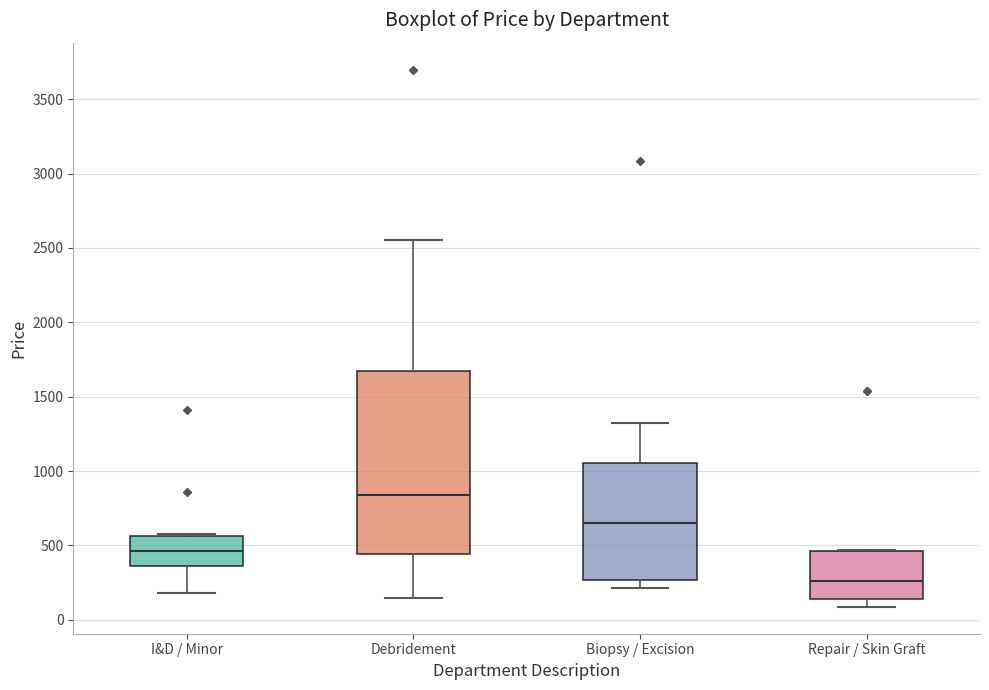

Comparing the boxes themselves (not the whiskers), which one is the tallest?

Debridement